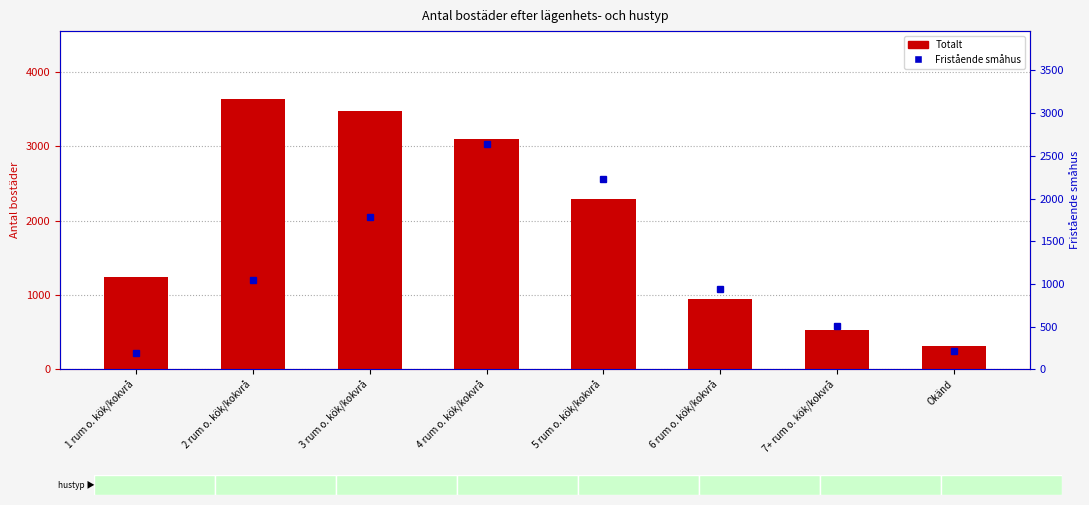

What is the sum of the Totalt values at 6 rum o. kök/kokvrå and 7+ rum o. kök/kokvrå?

1476